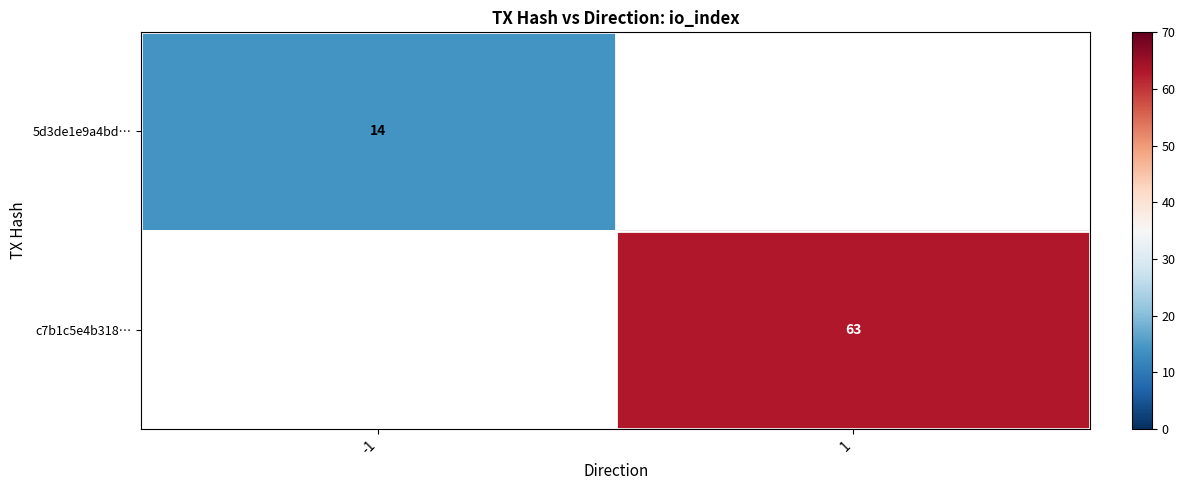

The c7b1c5e4b318… series shows 63 at 1. True or false?

True